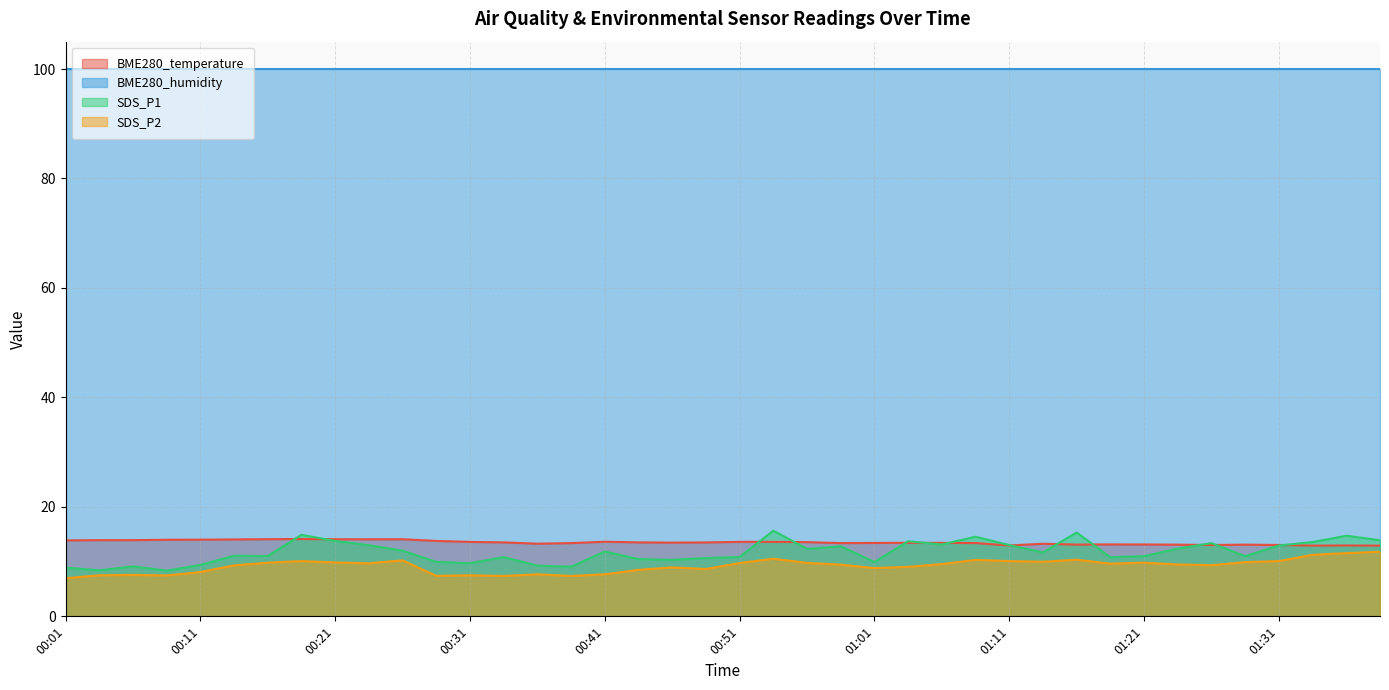

What is the difference between the maximum and minimum values in the SDS_P2 series?

4.8